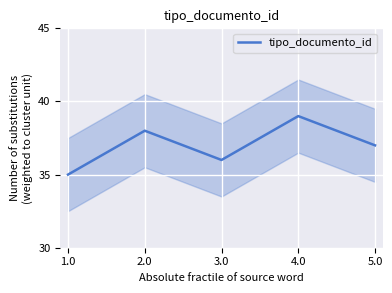

Which category has the highest value across all series?

4.0